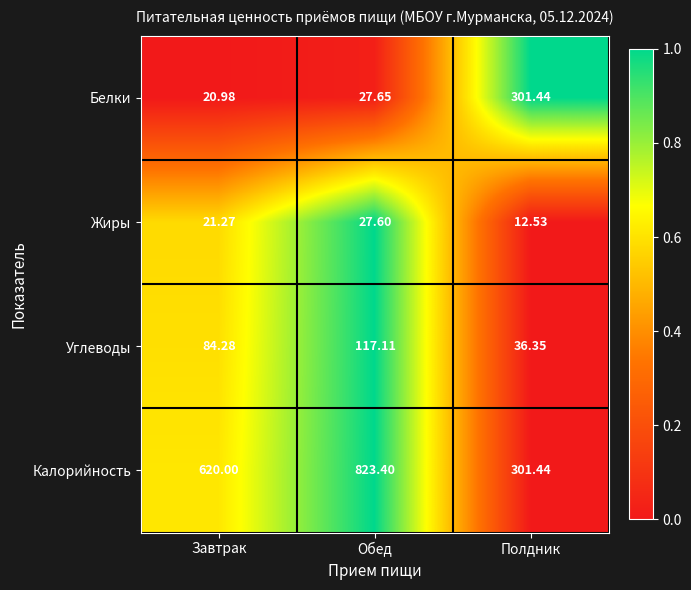

Rank the series at Обед from highest to lowest value.

Калорийность, Углеводы, Белки, Жиры